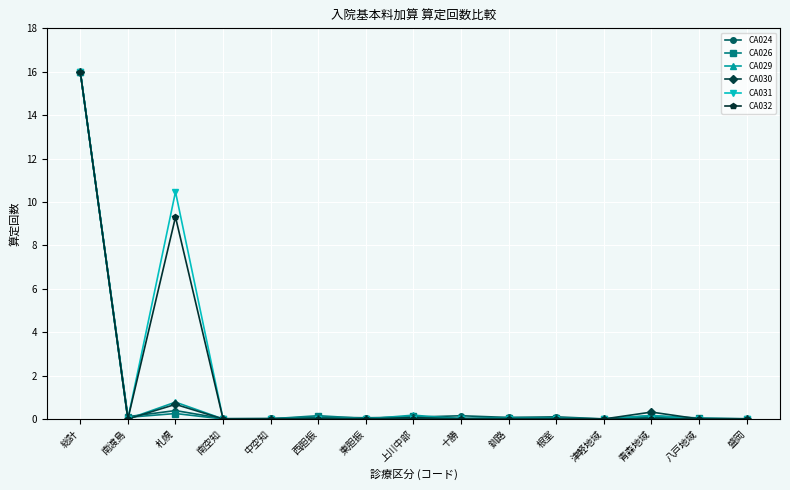

Where is CA032 nearest to the value 8?

札幌